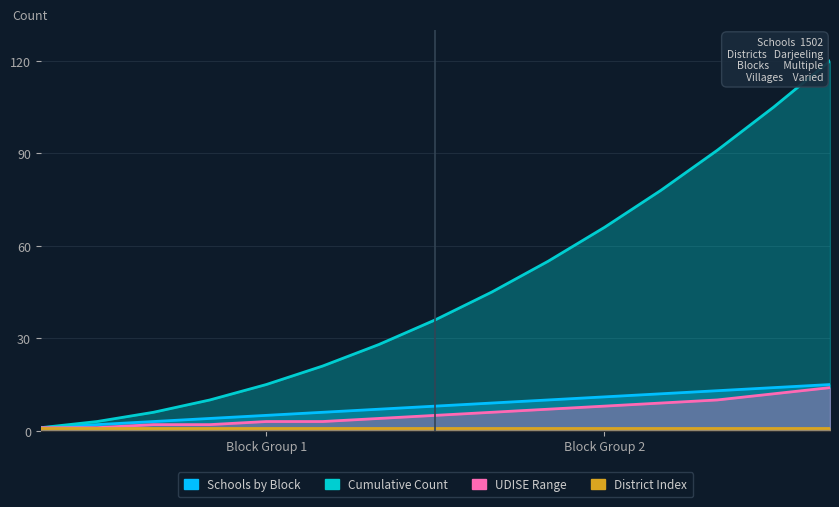

What is the difference between the maximum and minimum values in the Cumulative Count series?

119